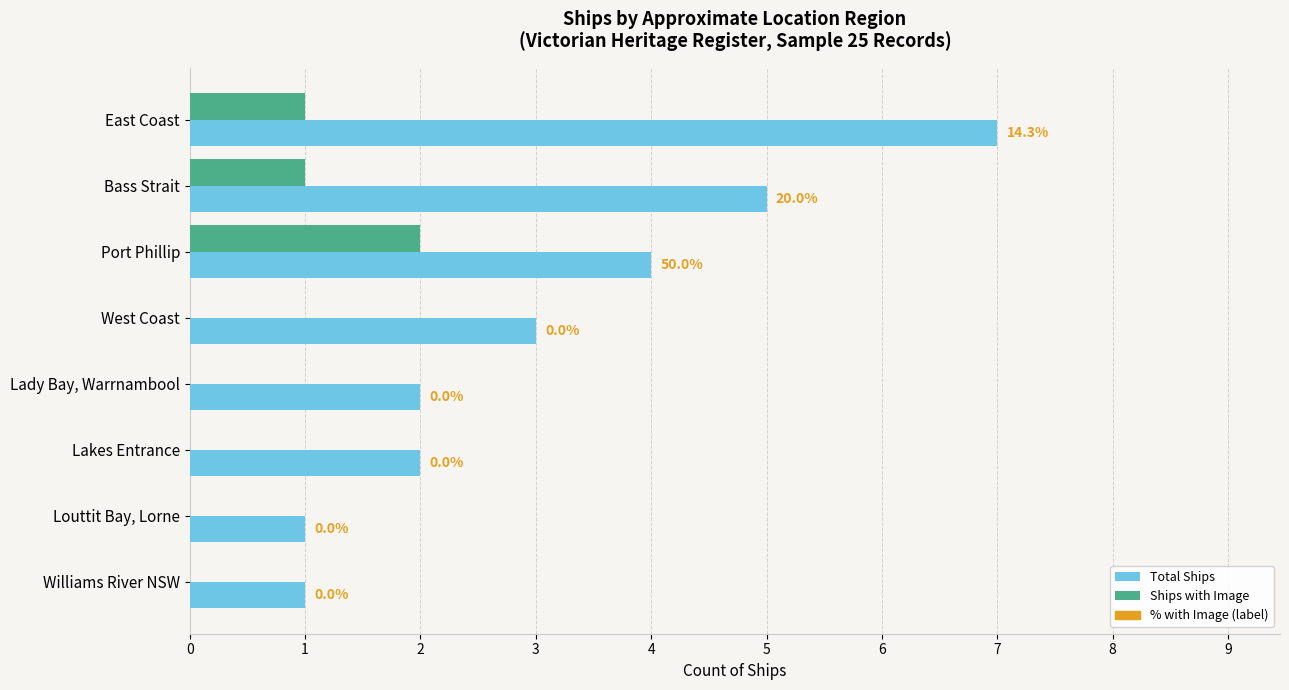

True or false: Total Ships has a value of 3 at Lady Bay, Warrnambool.

False